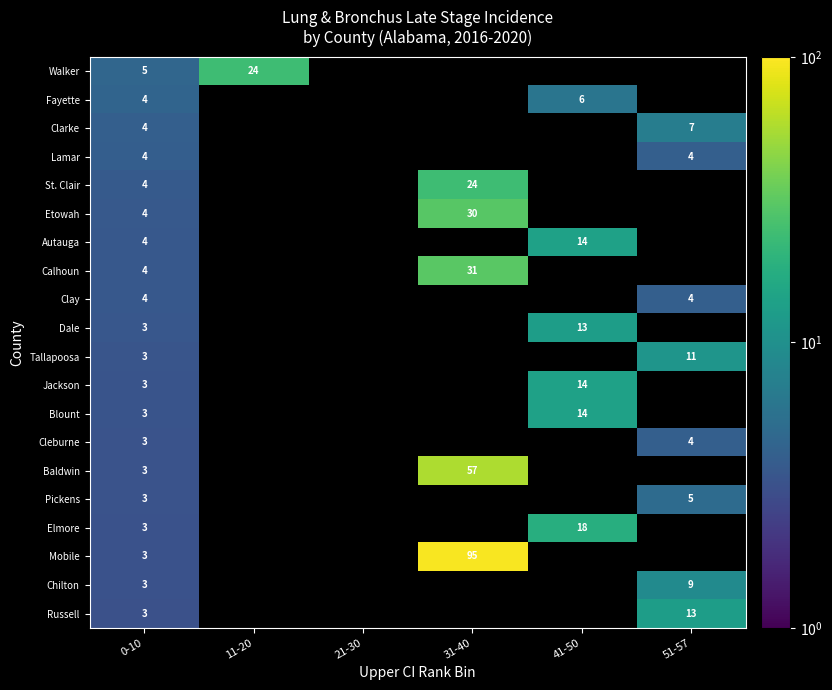

The value of Clay at 51-57 is 2.2. True or false?

False